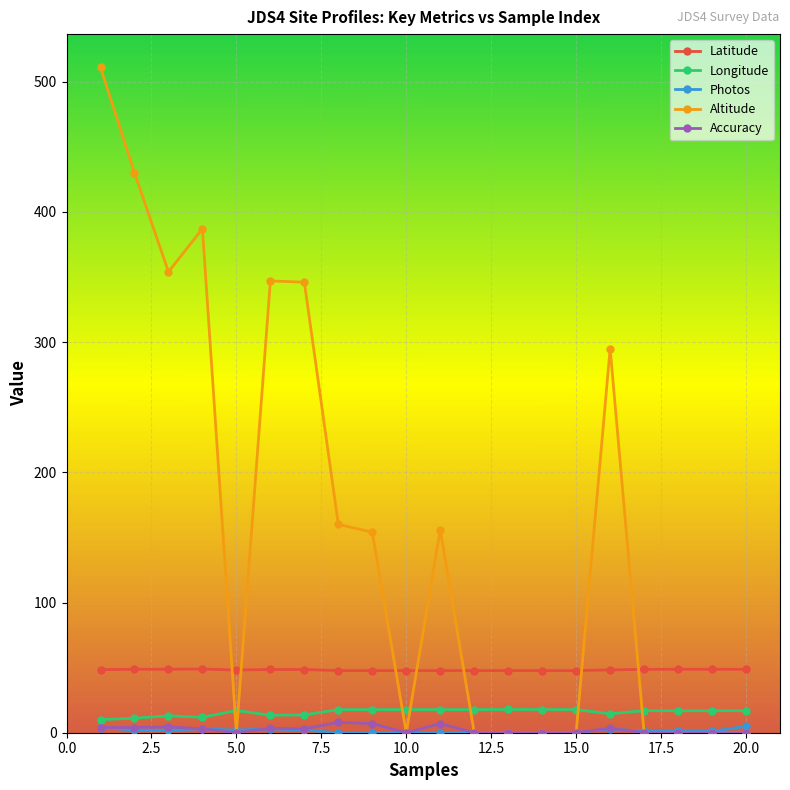

Which series has the widest spread of values?

Altitude